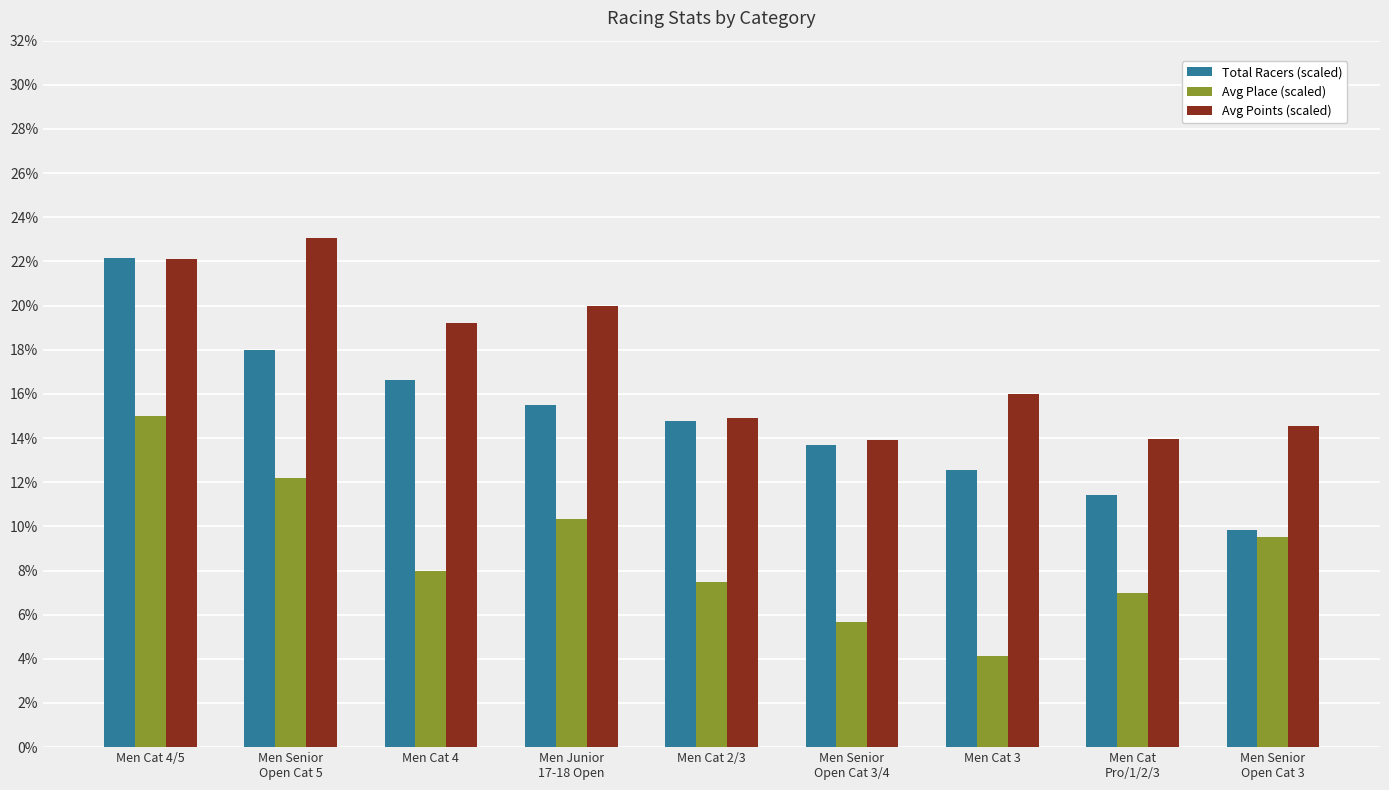

Reading right to left, extract all data points from this chart.

Total Racers (scaled): 9.8	11.4	12.6	13.7	14.8	15.5	16.6	18.0	22.2
Avg Place (scaled): 9.5	7.0	4.1	5.7	7.5	10.3	8.0	12.2	15.0
Avg Points (scaled): 14.5	13.9	16.0	13.9	14.9	20.0	19.2	23.1	22.1